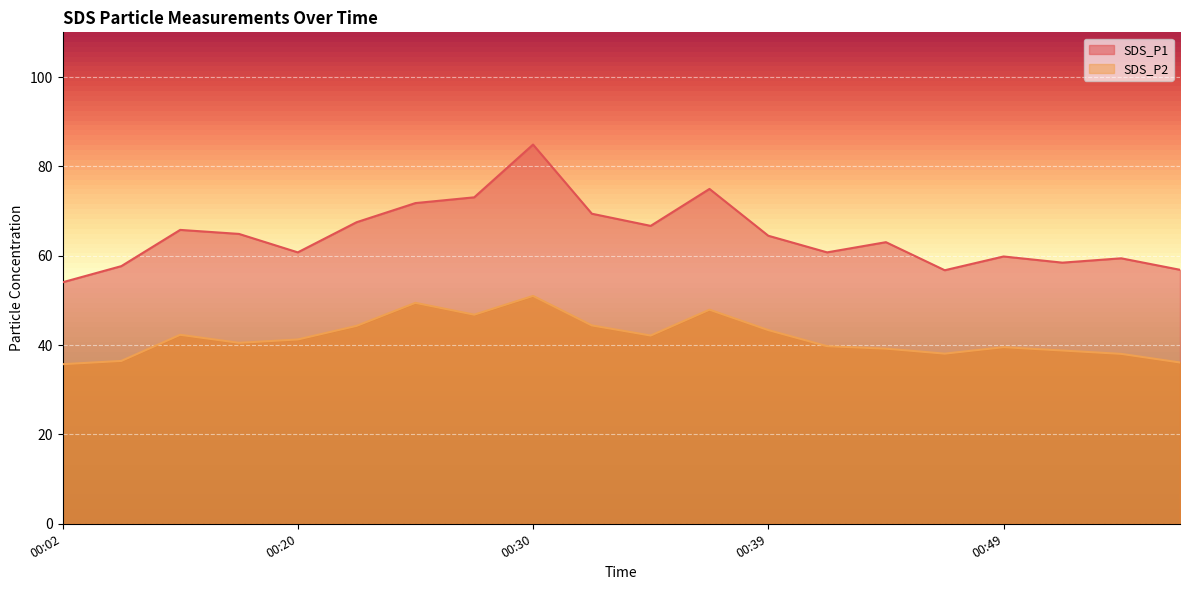

Where is SDS_P2 nearest to the value 43?

00:39